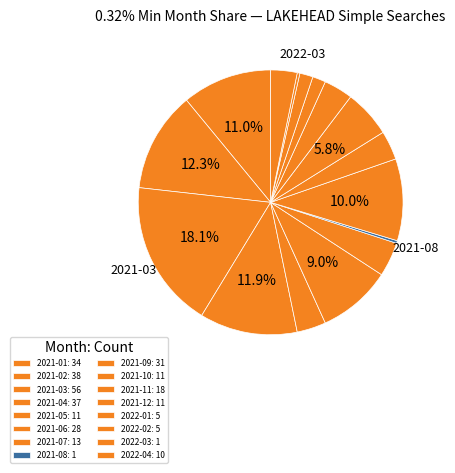

True or false: 2021-09 accounts for 10% of the total.

True